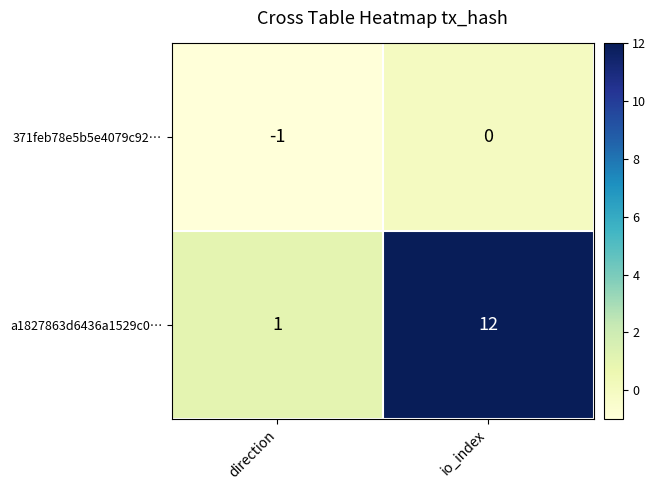

Which label corresponds to the smallest value in the chart?

direction